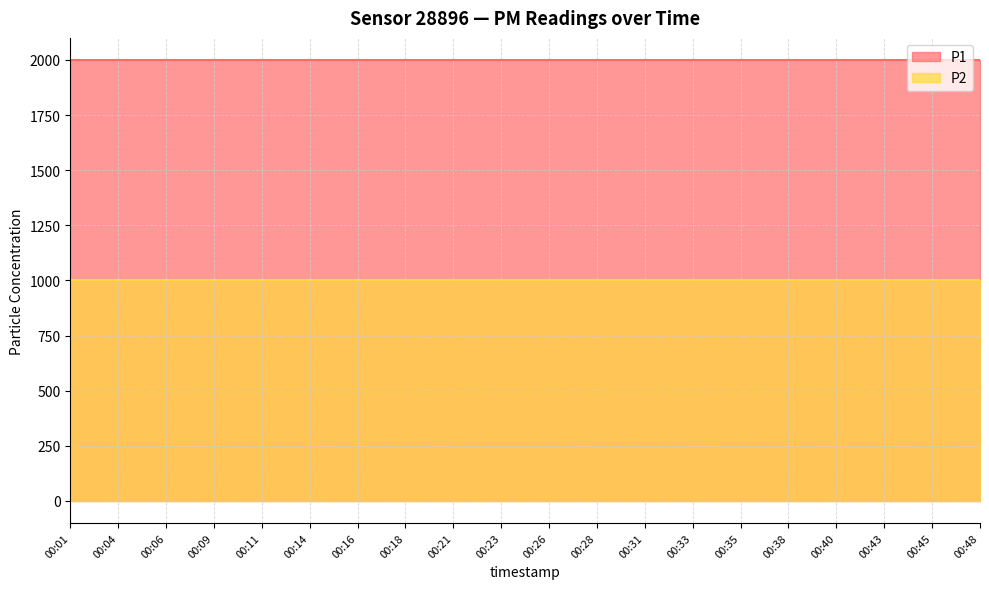

True or false: P1 and P2 cross at least once.

False